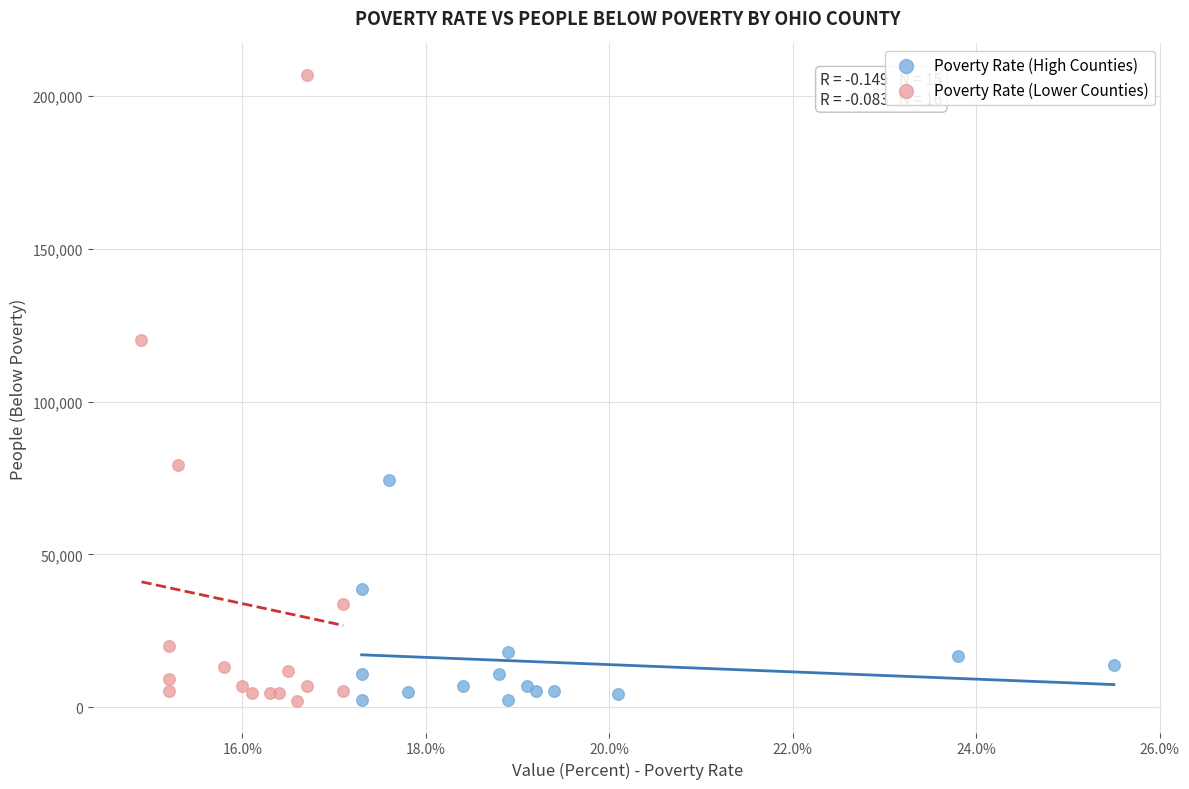

Which series contains the highest Y value?

Poverty Rate (Lower Counties)